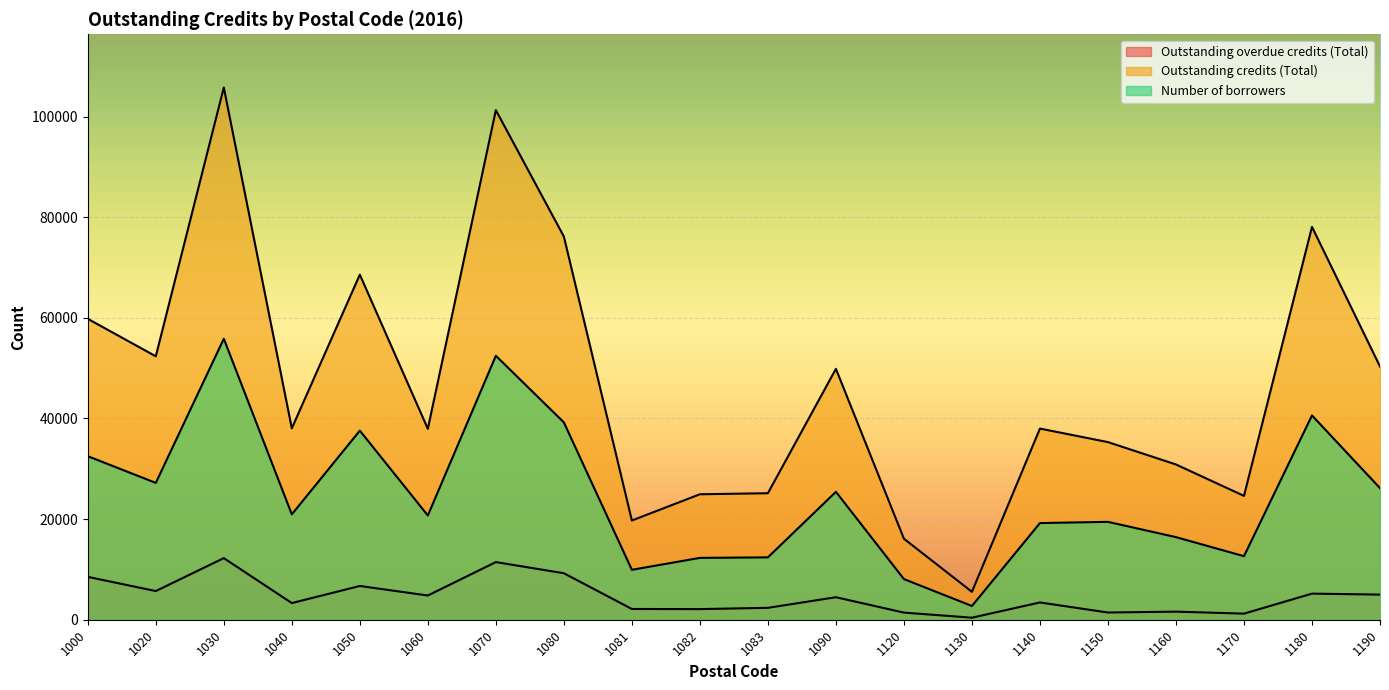

How many data points does each series have?

20